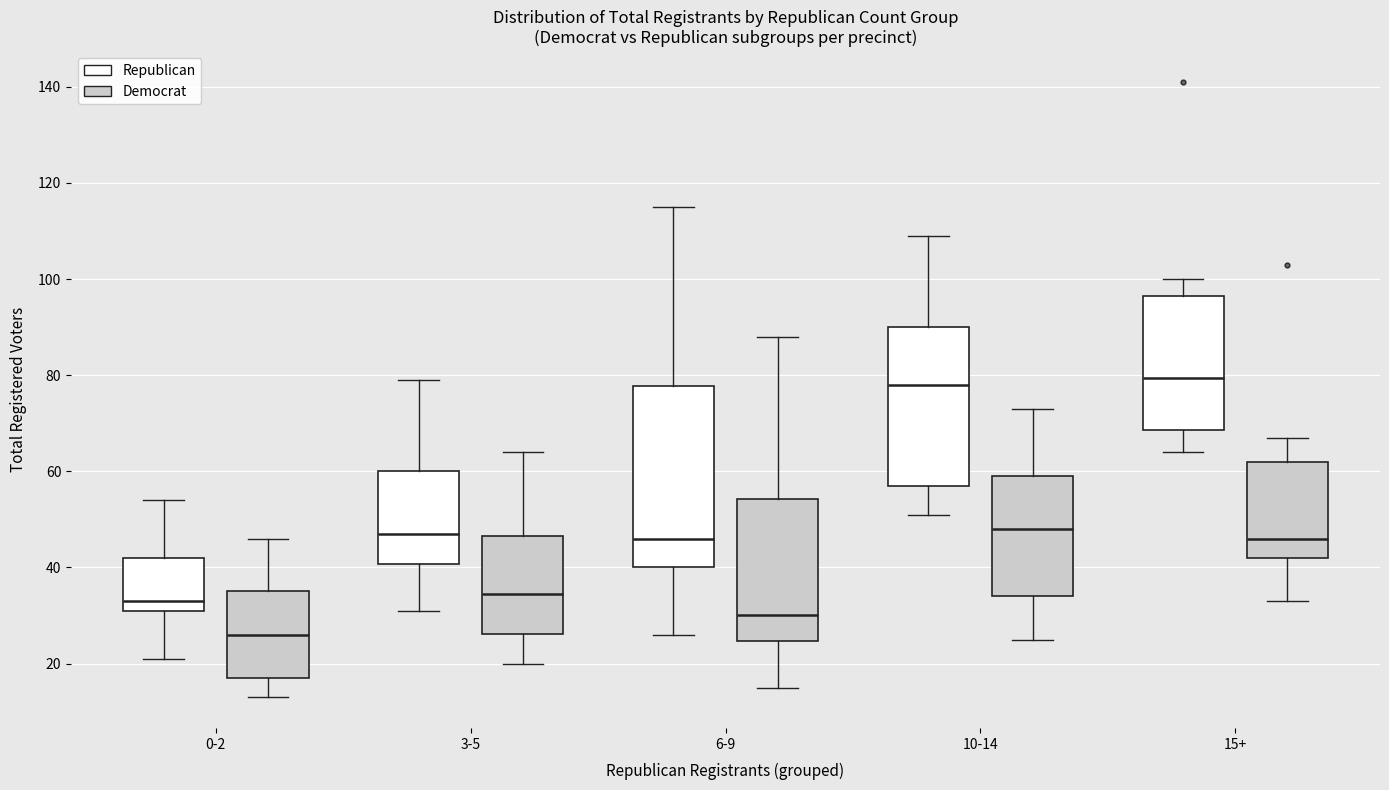

Reading left to right, read every box against the y-axis: the position of its median line, the range the box covers, and the ends of its whiskers. The values are not printed on the chart, so give them approximately, as read against the axis.

0-2 (Republican): median 34, box 32 to 42, whiskers 22 to 54
0-2 (Democrat): median 26, box 18 to 36, whiskers 14 to 46
3-5 (Republican): median 48, box 40 to 60, whiskers 32 to 80
3-5 (Democrat): median 34, box 26 to 46, whiskers 20 to 64
6-9 (Republican): median 46, box 40 to 78, whiskers 26 to 116
6-9 (Democrat): median 30, box 24 to 54, whiskers 16 to 88
10-14 (Republican): median 78, box 58 to 90, whiskers 52 to 110
10-14 (Democrat): median 48, box 34 to 60, whiskers 26 to 74
15+ (Republican): median 80, box 68 to 96, whiskers 64 to 100
15+ (Democrat): median 46, box 42 to 62, whiskers 34 to 68